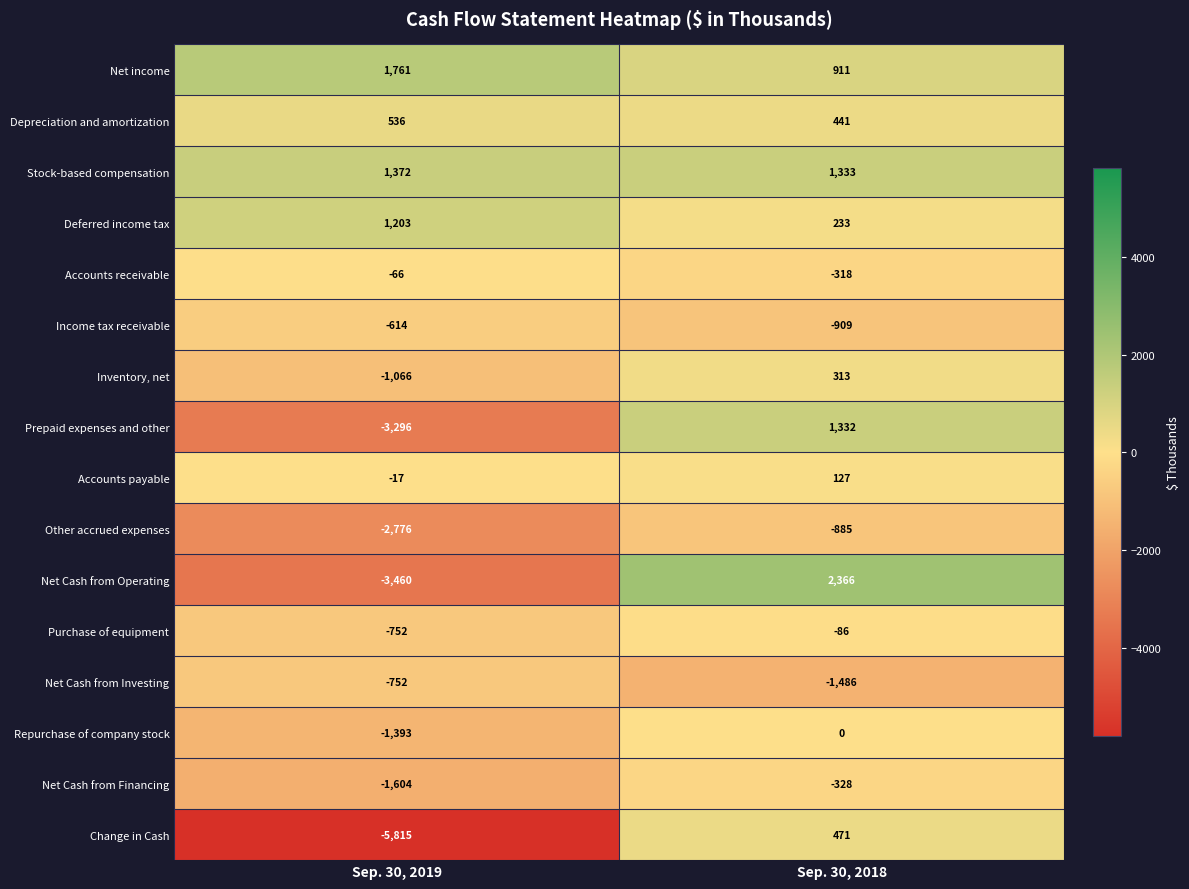

What is the approximate value of Net Cash from Investing at Sep. 30, 2018, to the nearest 100?

-1500